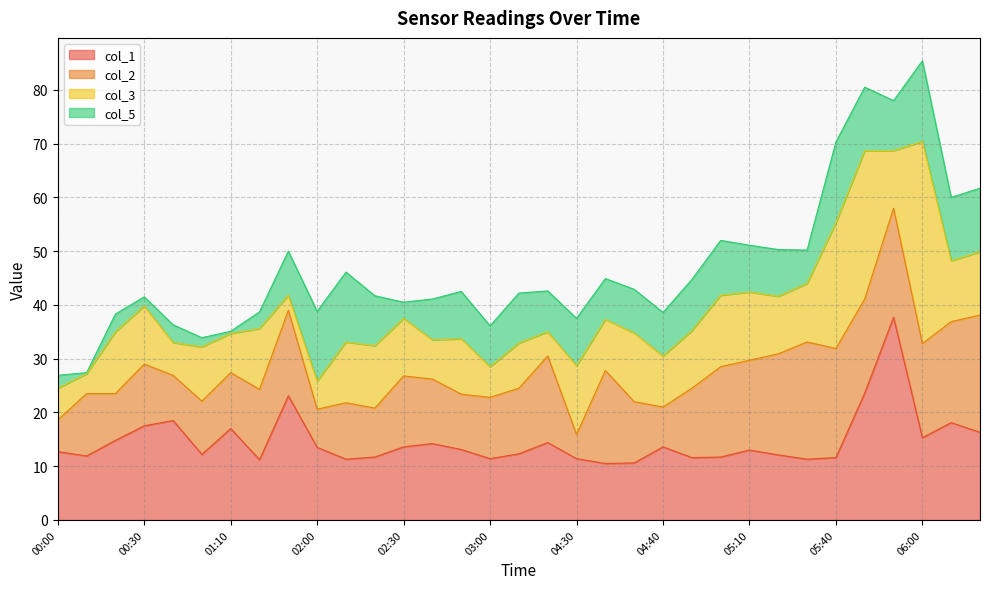

What are all the series names shown in the legend?

col_1, col_2, col_3, col_5